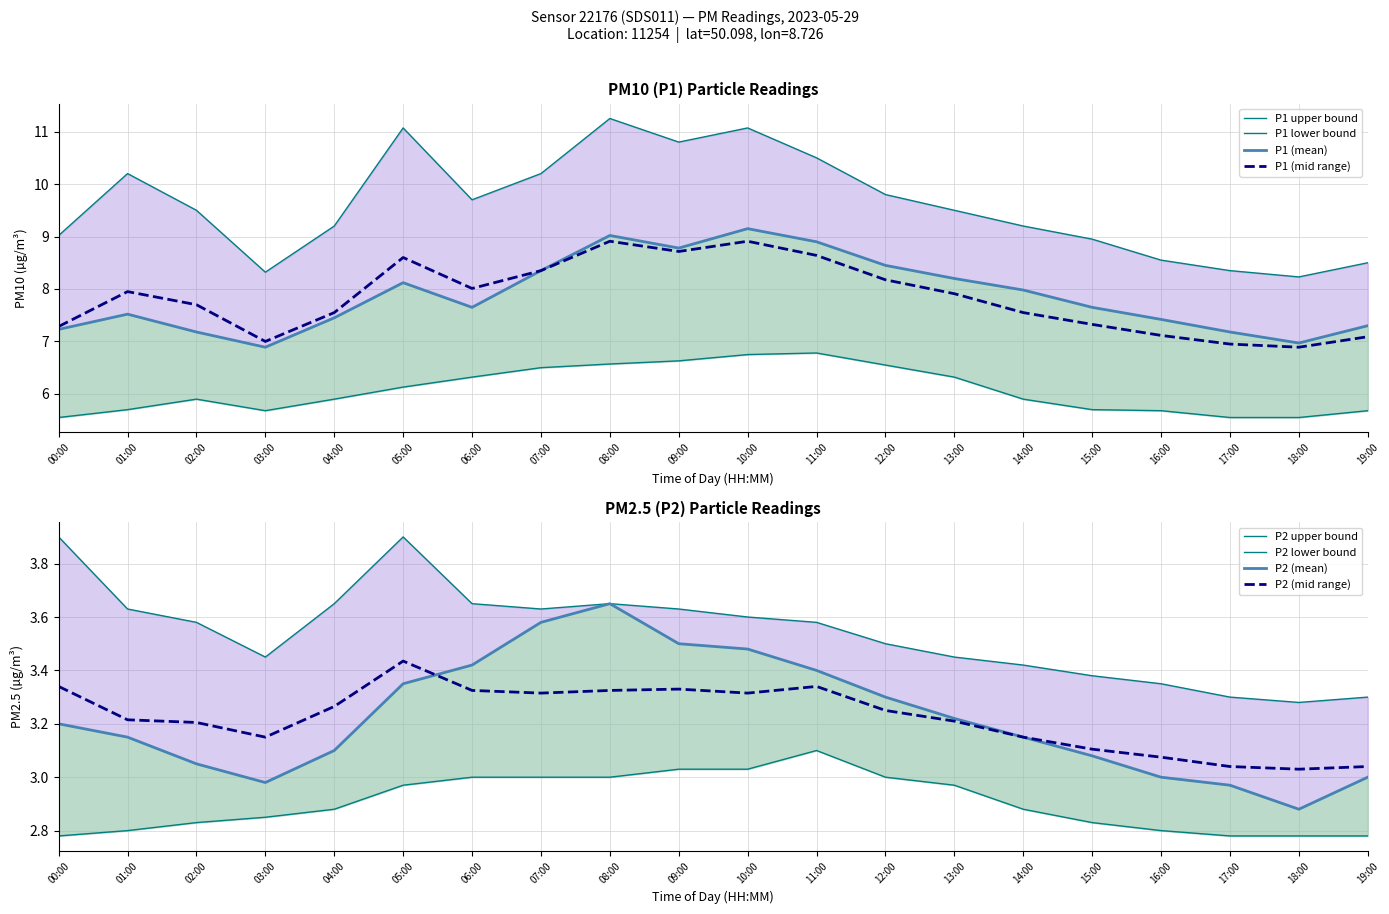

The P1 (mid range) series shows 6.9 at 17:00. True or false?

True